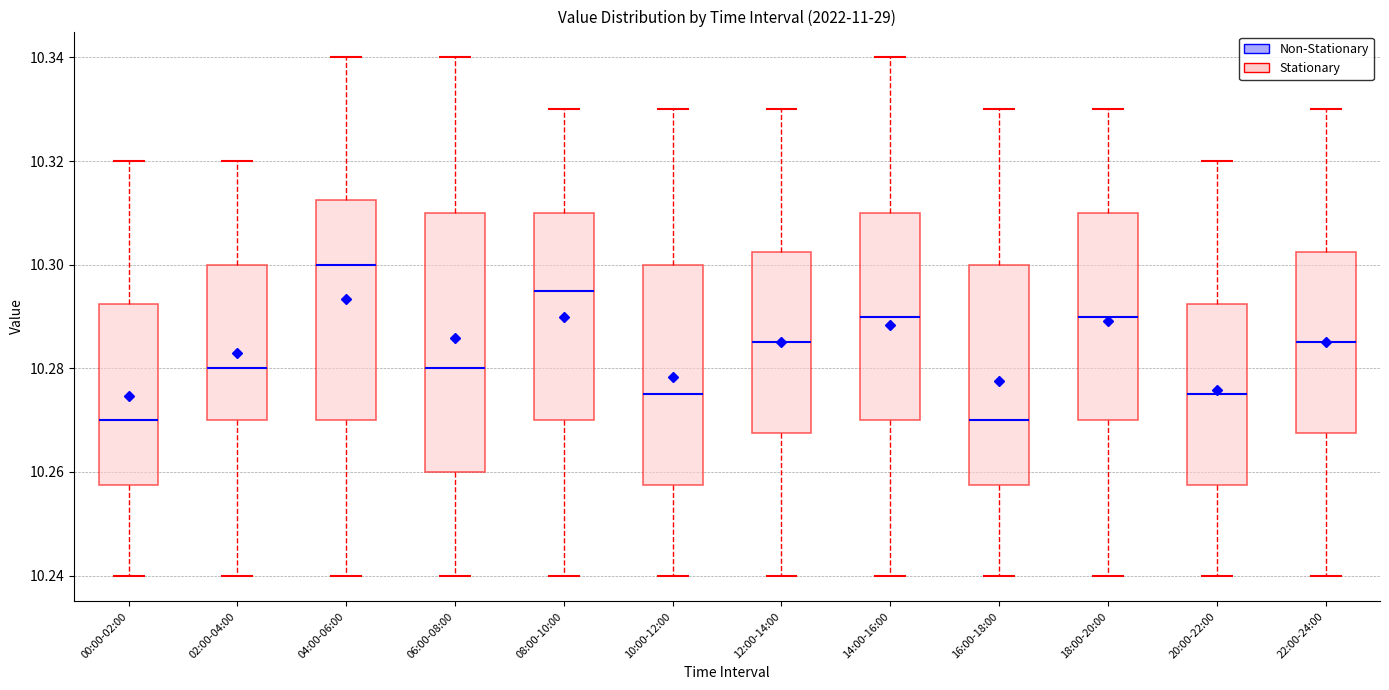

Comparing the boxes themselves (not the whiskers), which one is the tallest?

06:00-08:00